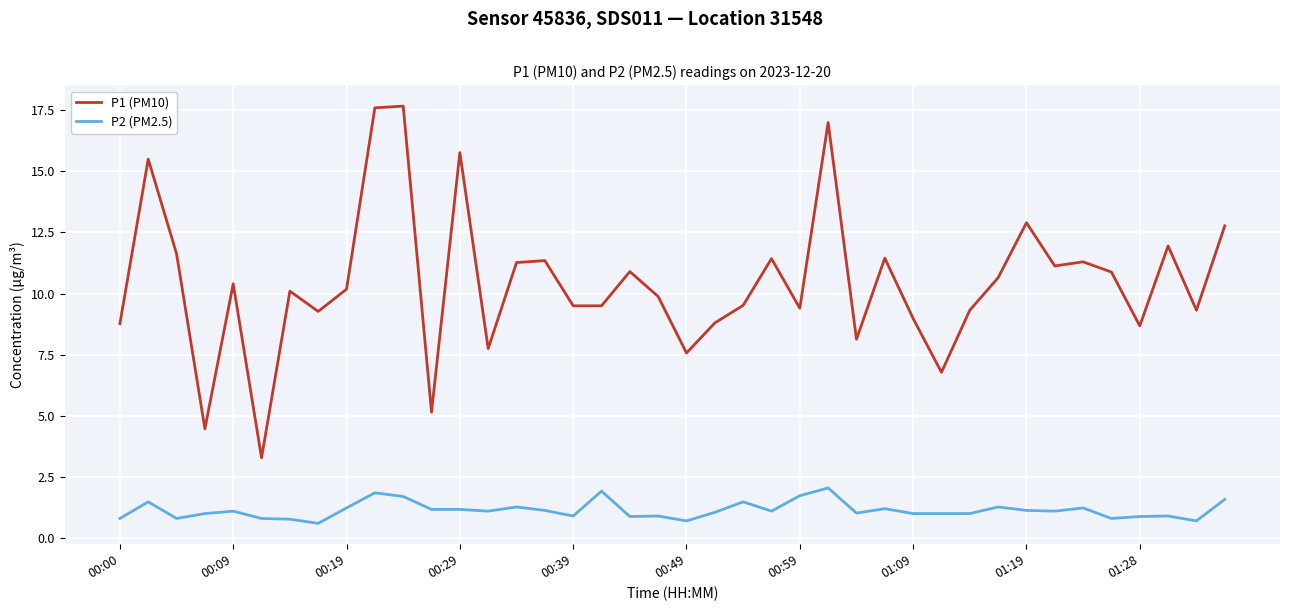

What is the difference between the maximum and minimum values in the P1 (PM10) series?

14.4